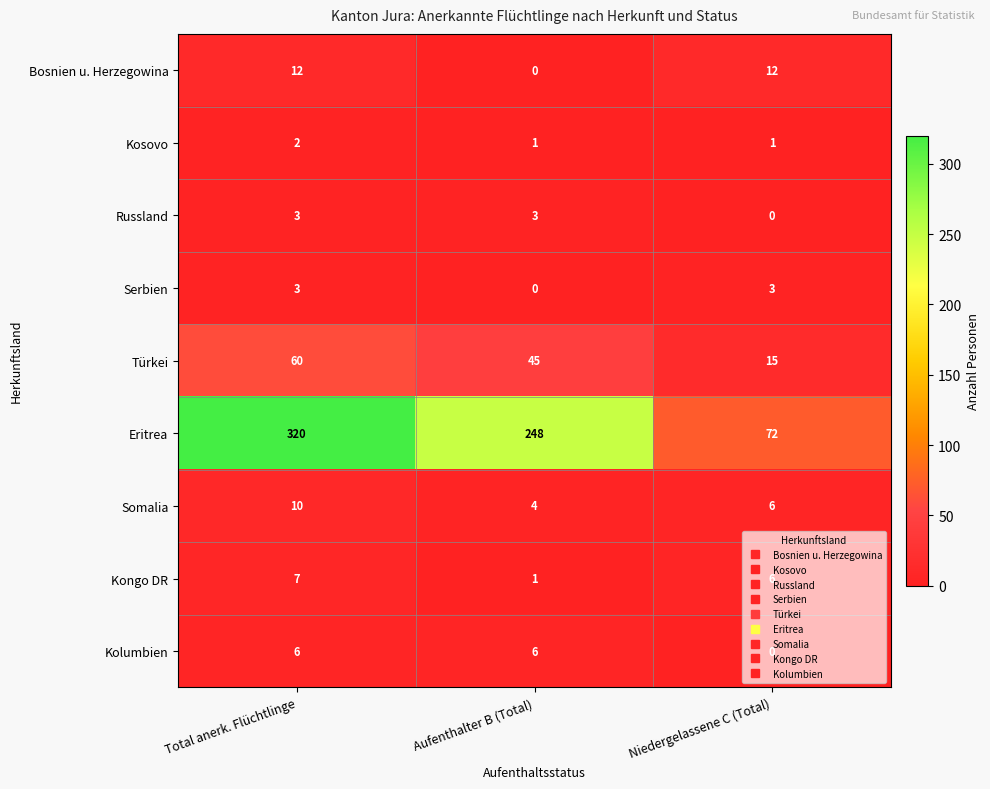

The value of Eritrea at Aufenthalter B (Total) is 248. True or false?

True